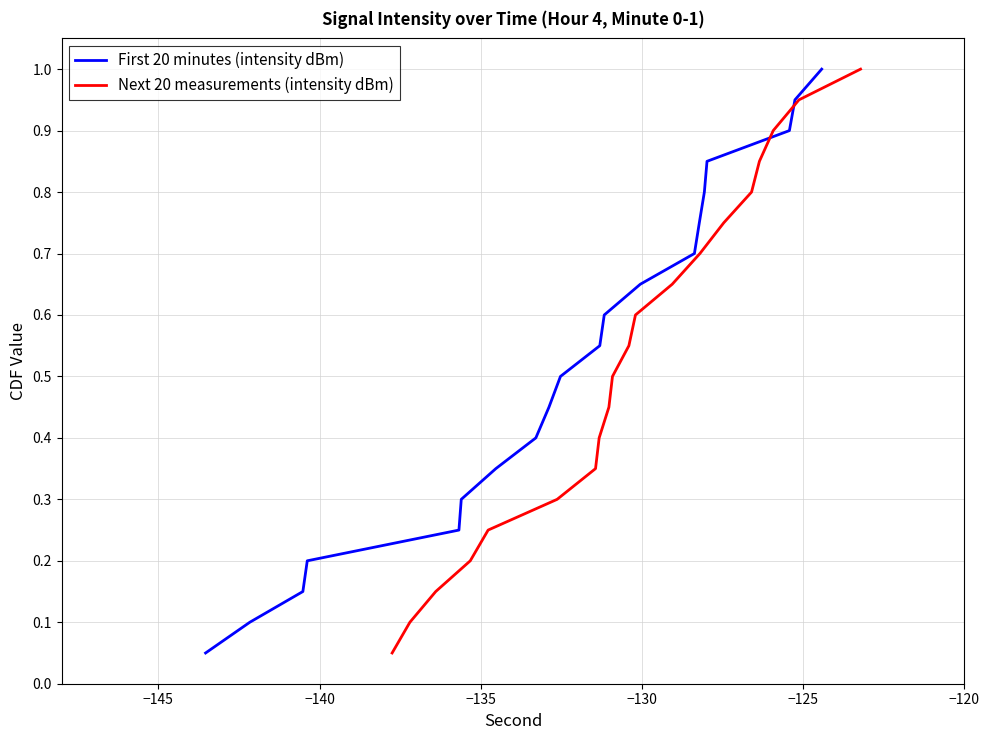

What is the value of the Next 20 measurements (intensity dBm) point at the 10th from the left?

0.5